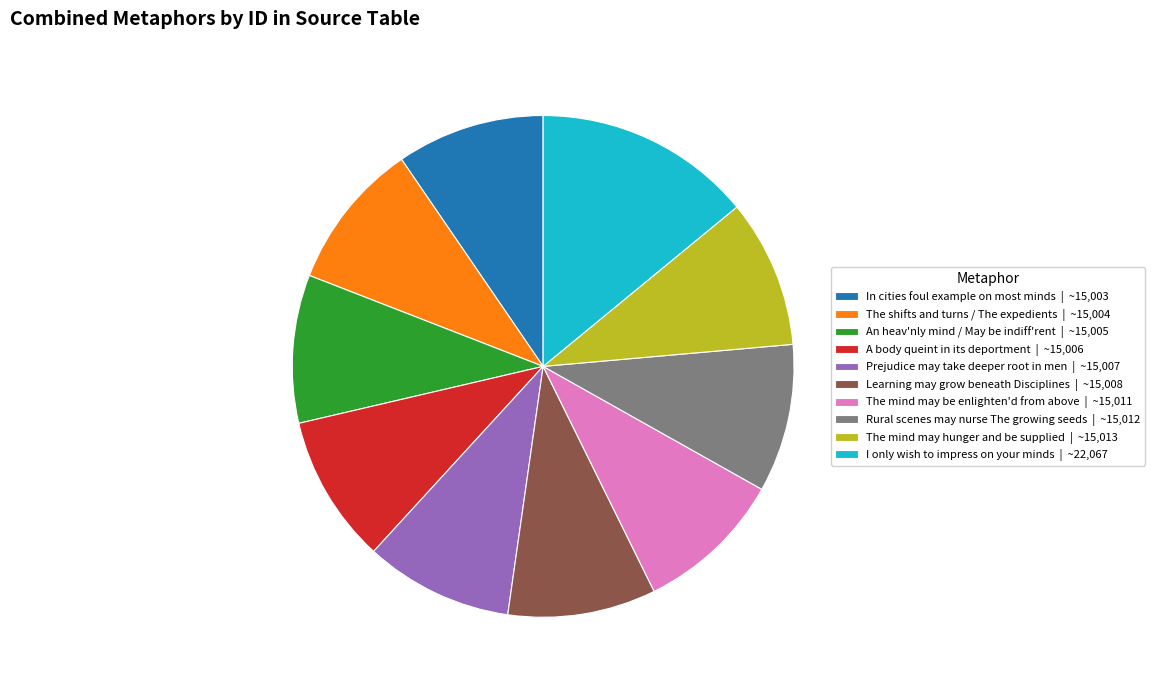

Approximately how many times larger is the value at The shifts and turns / The expedients | ~15,004 compared to The mind may be enlighten'd from above | ~15,011?

1.0